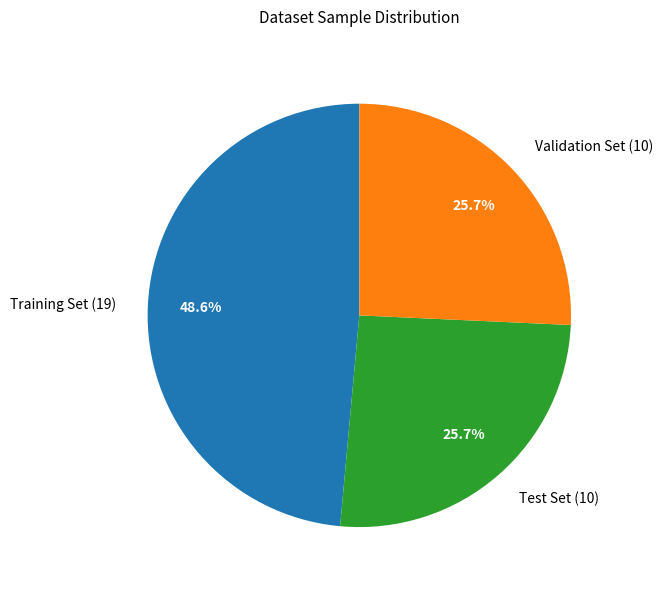

Which has a higher value, Validation Set (10) or Training Set (19)?

Training Set (19)